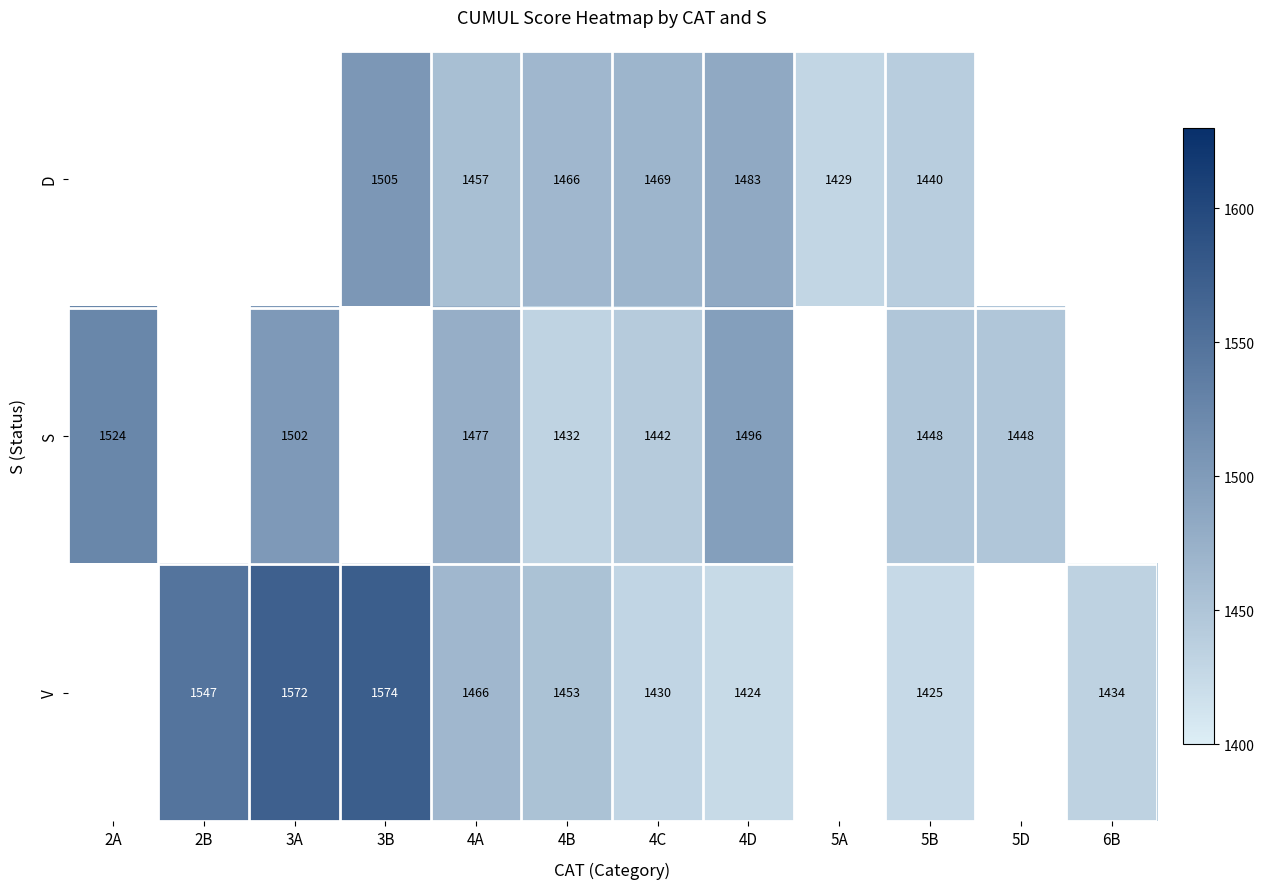

At 5B, list the series in order from smallest to largest.

V, D, S